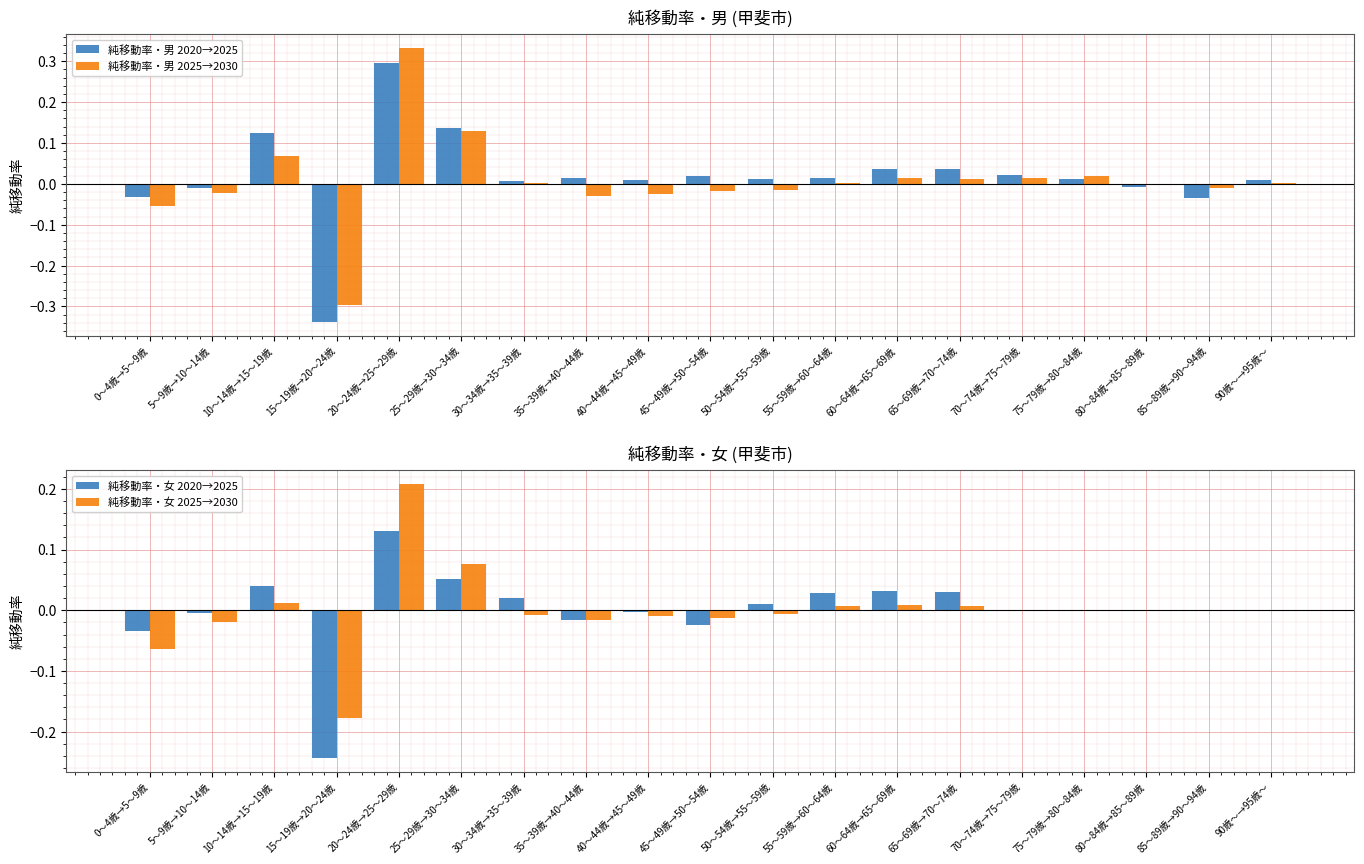

What is the minimum value shown in the chart?

-0.3